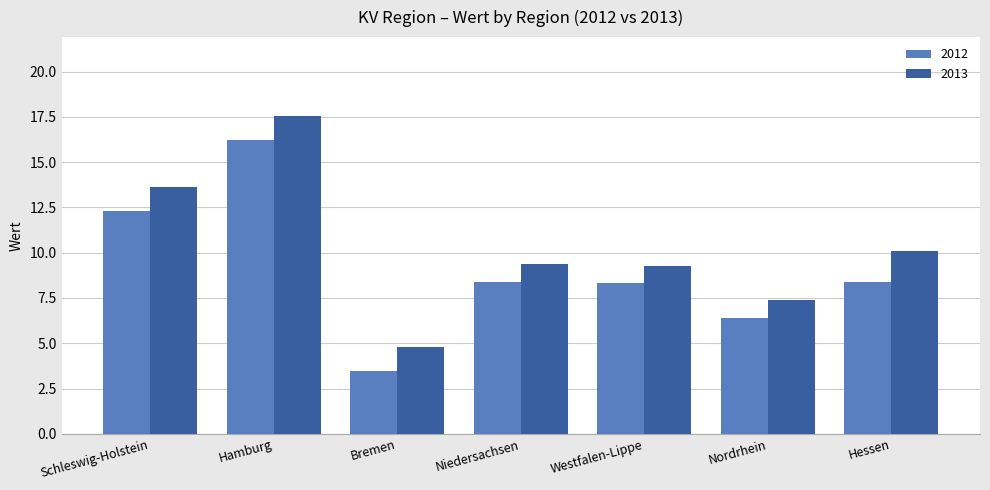

The 2013 series shows 12.0 at Nordrhein. True or false?

False